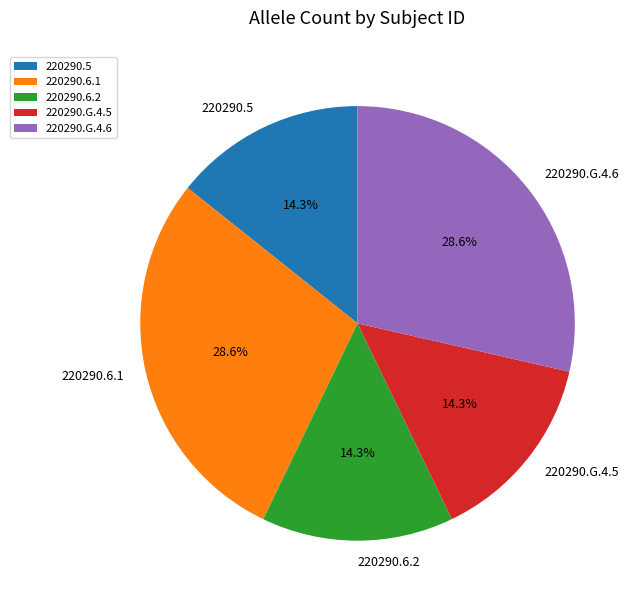

To the nearest percent, what is the combined percentage of 220290.5 and 220290.G.4.5?

29%